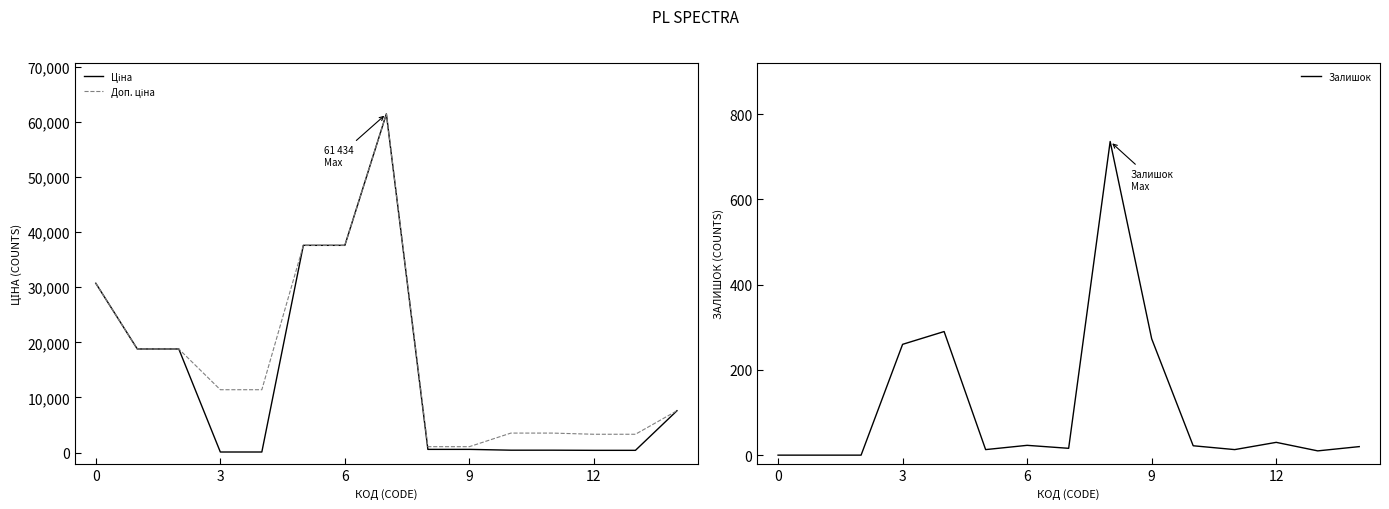

True or false: Ціна has a value of 249.0 at 11.

False